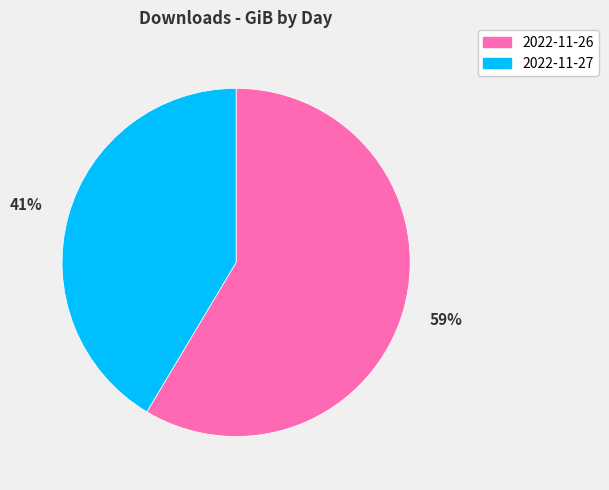

To the nearest percent, what is the average slice percentage?

50%